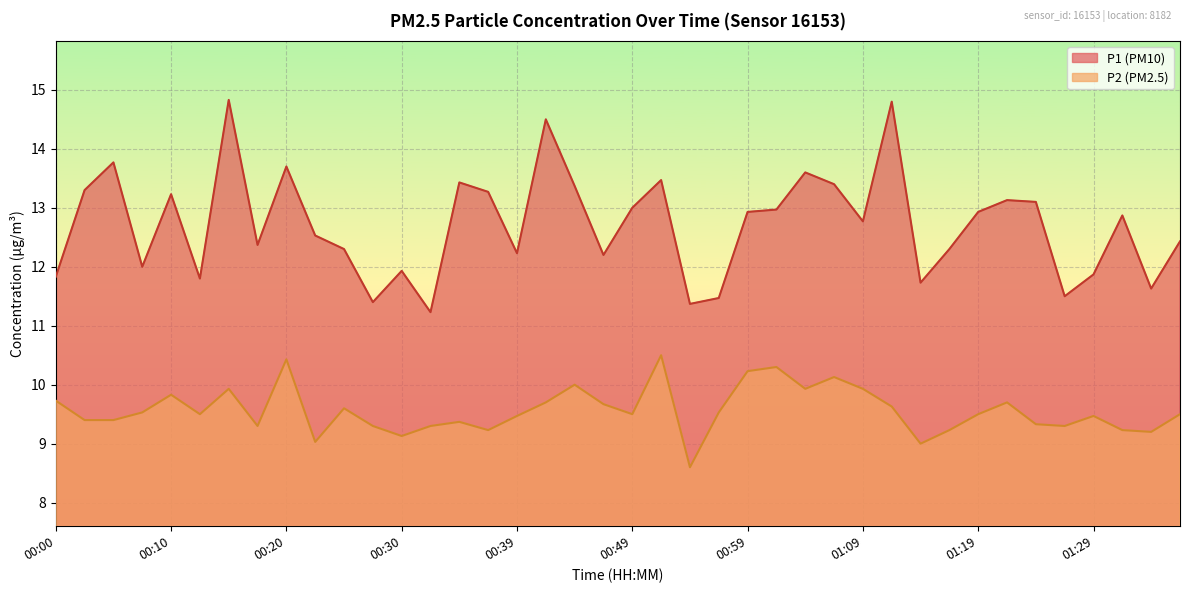

Reading left to right, transcribe all the data shown in this chart.

P1: 11.8	13.3	13.8	12.0	13.2	11.8	14.8	12.4	13.7	12.5	12.3	11.4	11.9	11.2	13.4	13.3	12.2	14.5	13.4	12.2	13.0	13.5	11.4	11.5	12.9	13.0	13.6	13.4	12.8	14.8	11.7	12.3	12.9	13.1	13.1	11.5	11.9	12.9	11.6	12.4
P2: 9.7	9.4	9.4	9.5	9.8	9.5	9.9	9.3	10.4	9.0	9.6	9.3	9.1	9.3	9.4	9.2	9.5	9.7	10.0	9.7	9.5	10.5	8.6	9.5	10.2	10.3	9.9	10.1	9.9	9.6	9.0	9.2	9.5	9.7	9.3	9.3	9.5	9.2	9.2	9.5